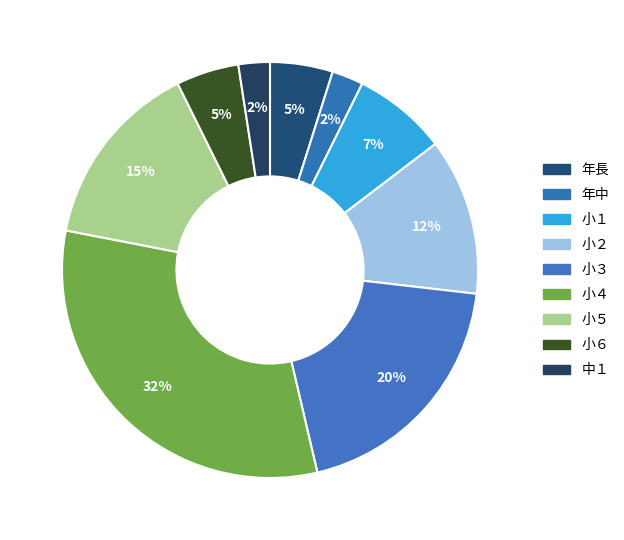

What is the total percentage of 中１ and 小４?

34.1%